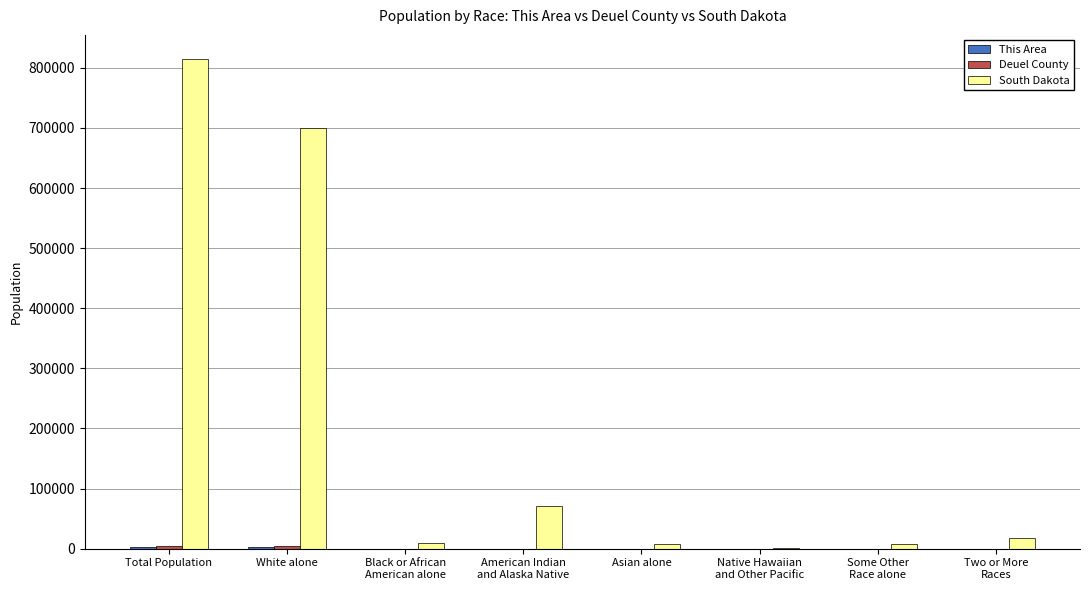

At which category does the chart reach its peak across all series?

Total Population